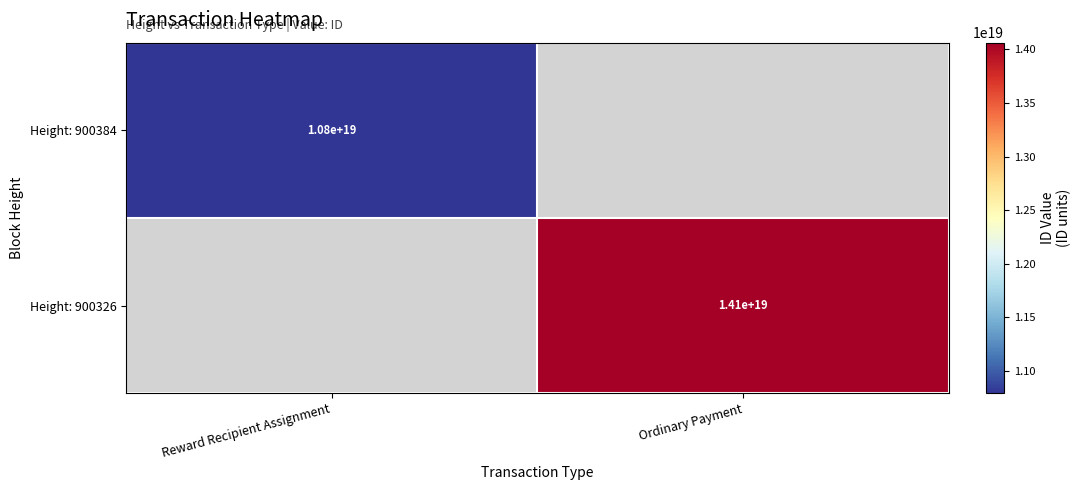

The Height: 900326 series shows 23759605214032715776 at Ordinary Payment. True or false?

False